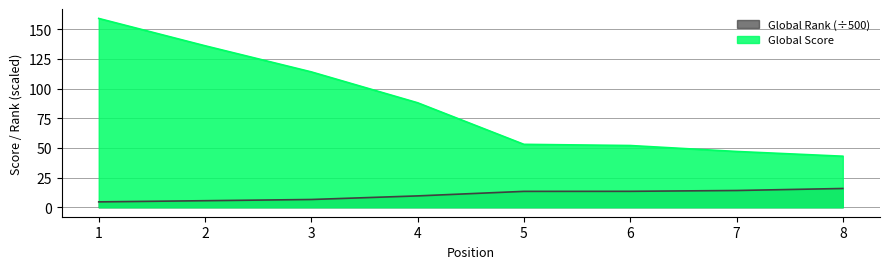

Between 4 and 6, which series saw the biggest shift?

Global Score